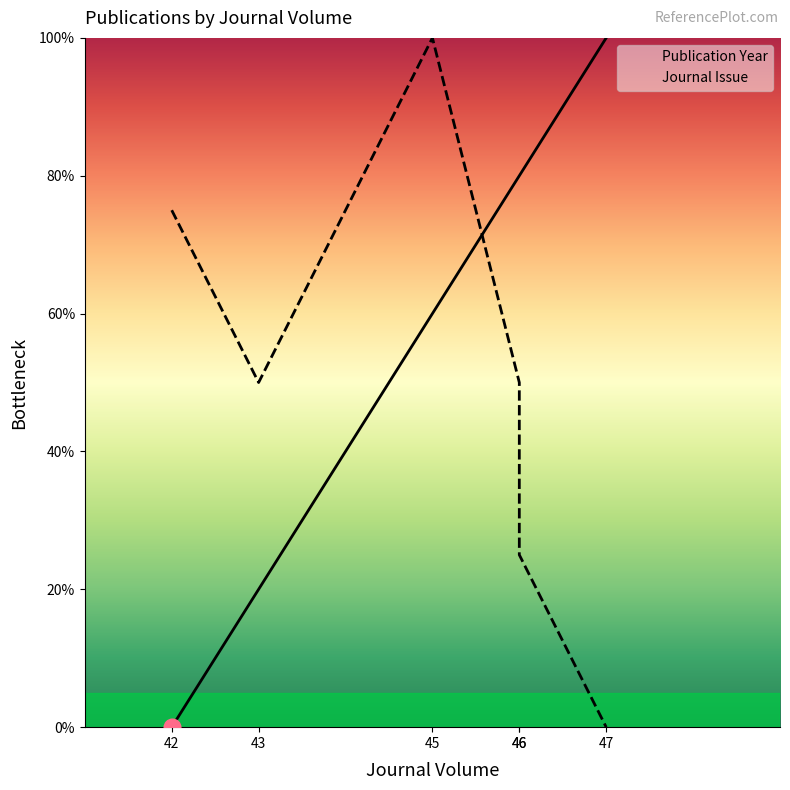

Which series ends up on top after the final intersection of Journal Issue and Publication Year?

Publication Year